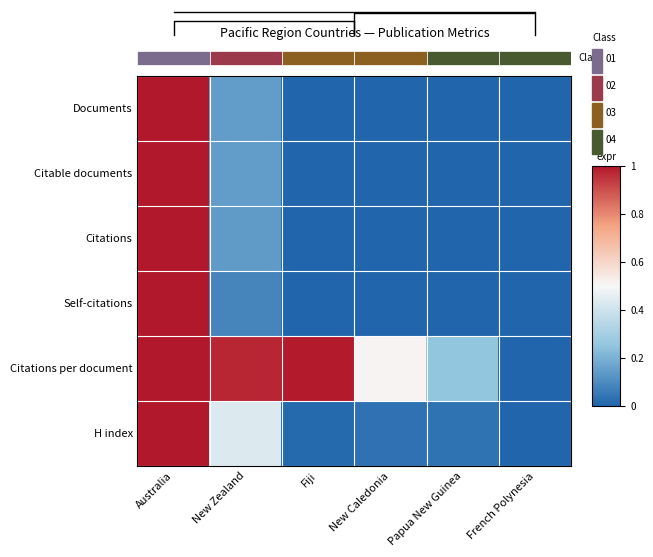

Reading right to left, extract all data points from this chart.

Documents: French Polynesia=0.0	Papua New Guinea=0.0	New Caledonia=0.0	Fiji=0.0	New Zealand=0.1	Australia=1.0
Citable documents: French Polynesia=0.0	Papua New Guinea=0.0	New Caledonia=0.0	Fiji=0.0	New Zealand=0.1	Australia=1.0
Citations: French Polynesia=0.0	Papua New Guinea=0.0	New Caledonia=0.0	Fiji=0.0	New Zealand=0.1	Australia=1.0
Self-citations: French Polynesia=0.0	Papua New Guinea=0.0	New Caledonia=0.0	Fiji=0.0	New Zealand=0.1	Australia=1.0
Citations per document: French Polynesia=0.0	Papua New Guinea=0.3	New Caledonia=0.5	Fiji=1.0	New Zealand=1.0	Australia=1.0
H index: French Polynesia=0.0	Papua New Guinea=0.0	New Caledonia=0.0	Fiji=0.0	New Zealand=0.4	Australia=1.0